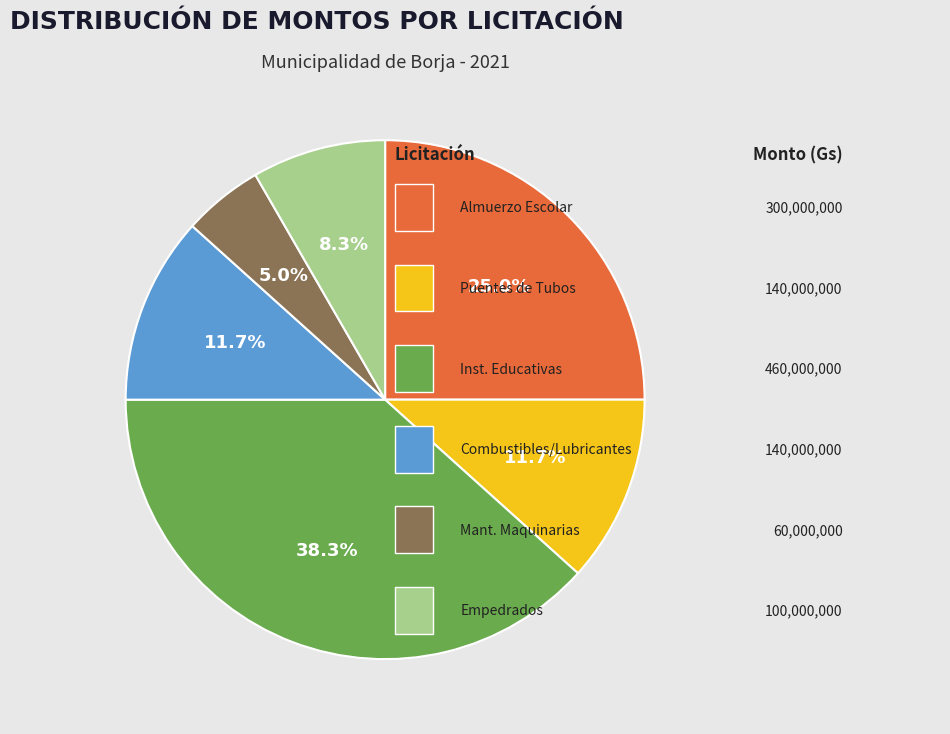

How many slices are in this pie chart?

6